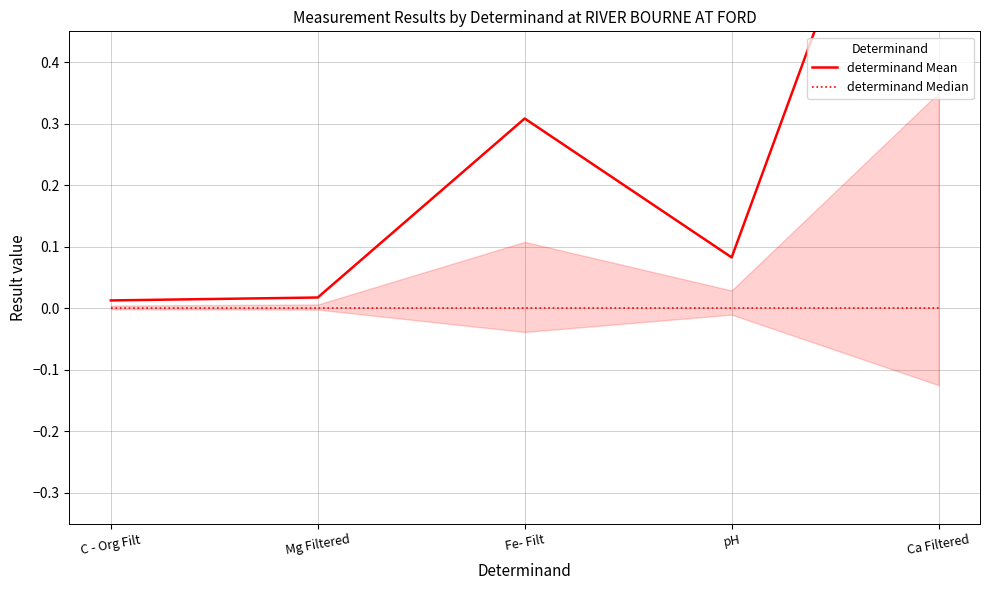

What are all the series names shown in the legend?

determinand Mean, determinand Median